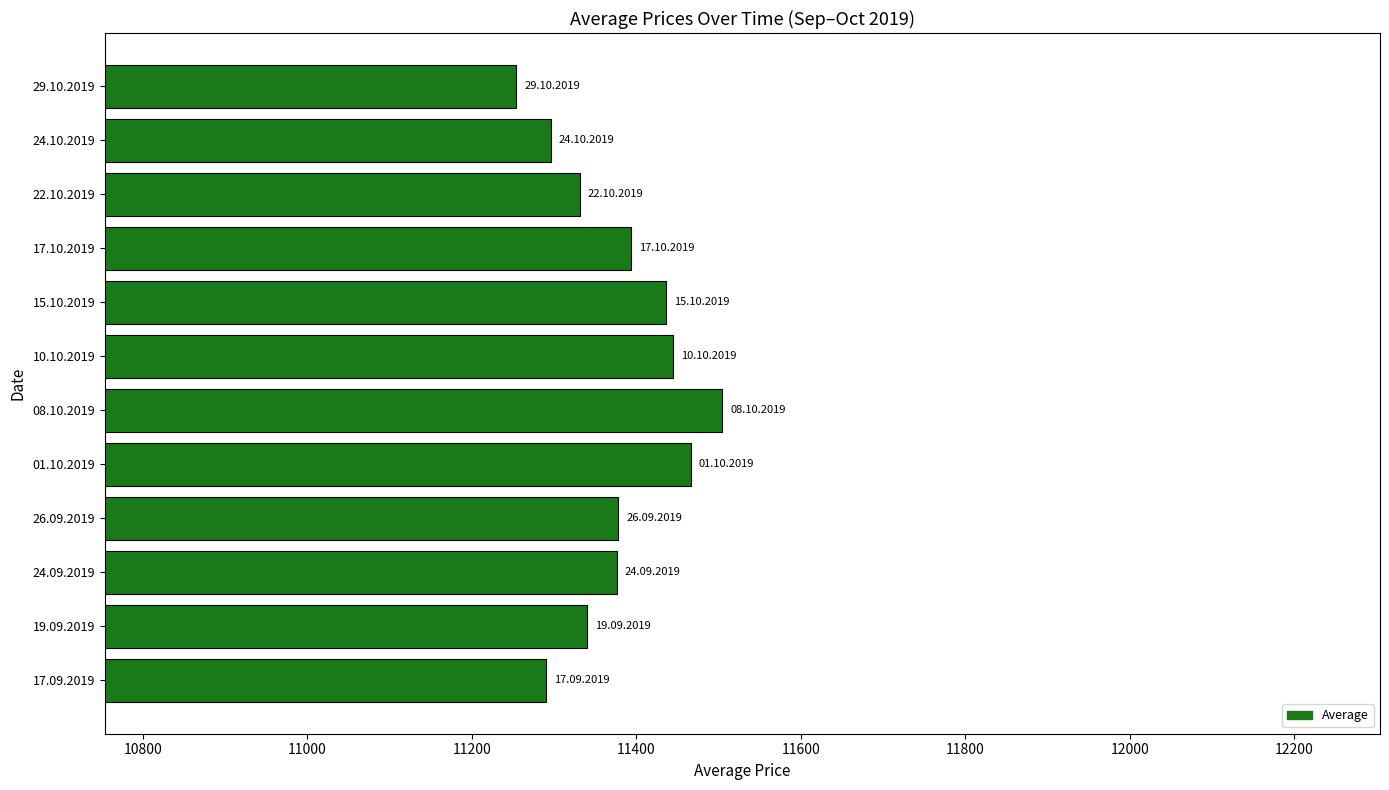

What is the change in value from 24.09.2019 to 10.10.2019?

+68